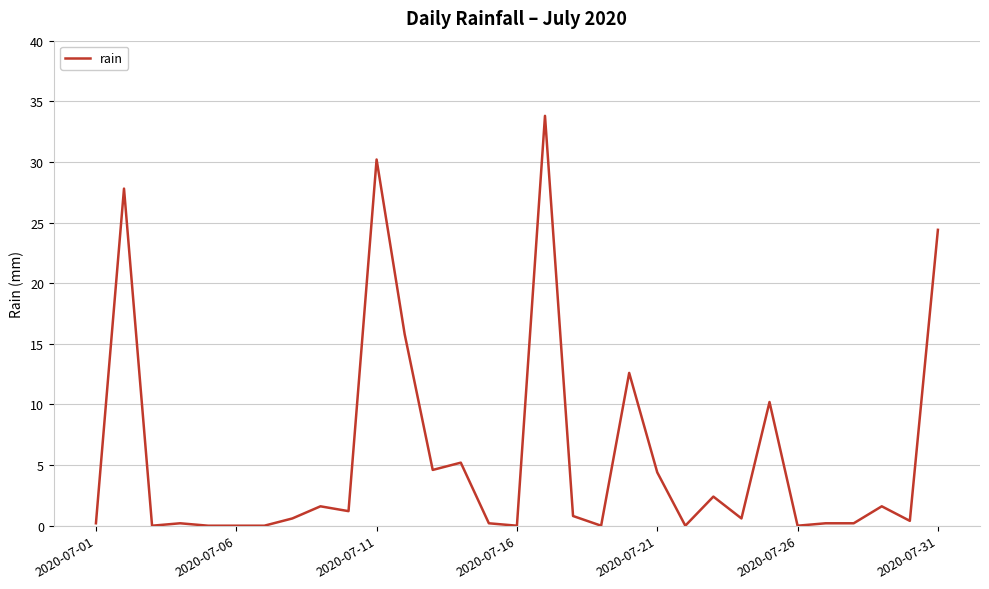

What is the greatest value displayed?

33.8